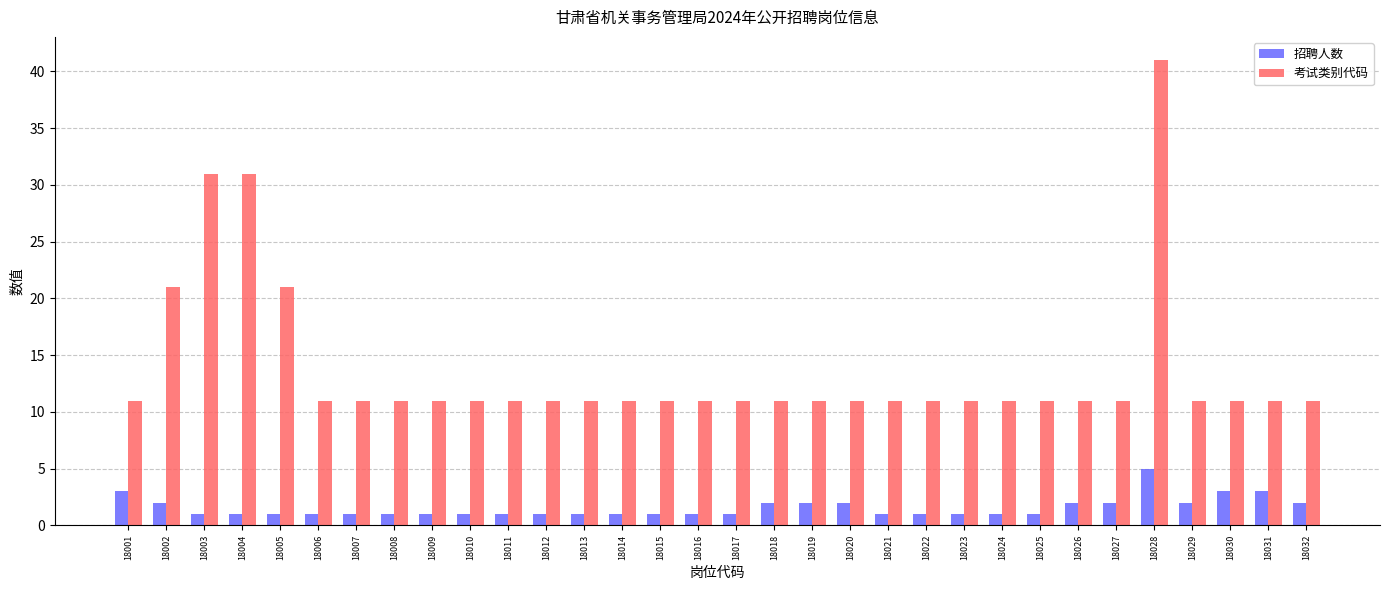

Rank the series by their average value, from highest to lowest.

考试类别代码, 招聘人数